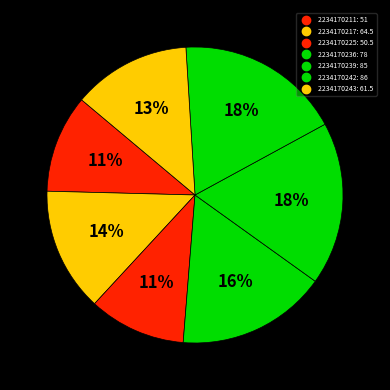

How many segments does this pie chart have?

7